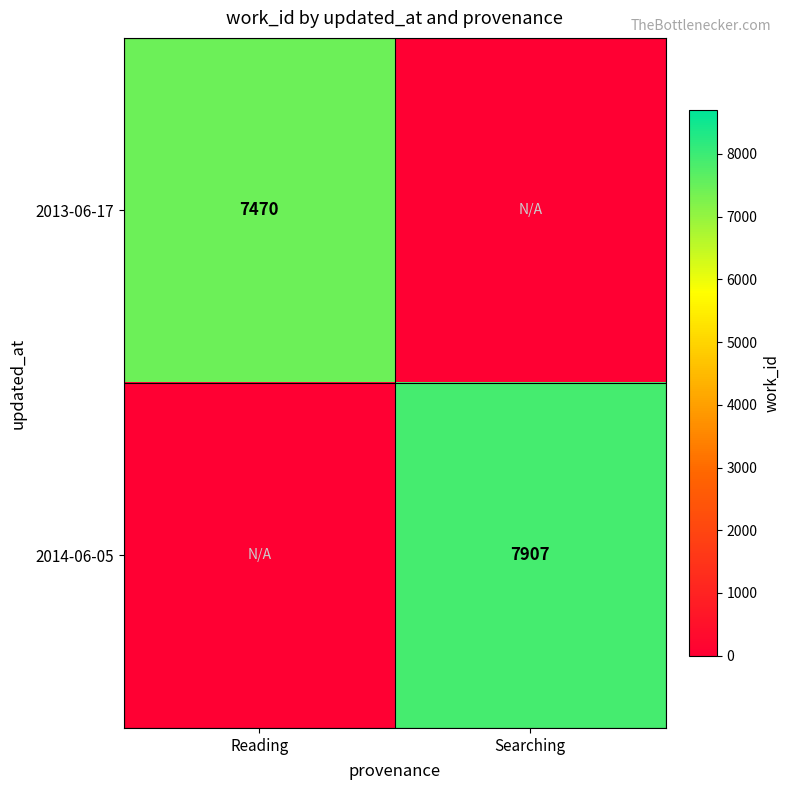

Which has a higher value, Searching or Reading?

Reading